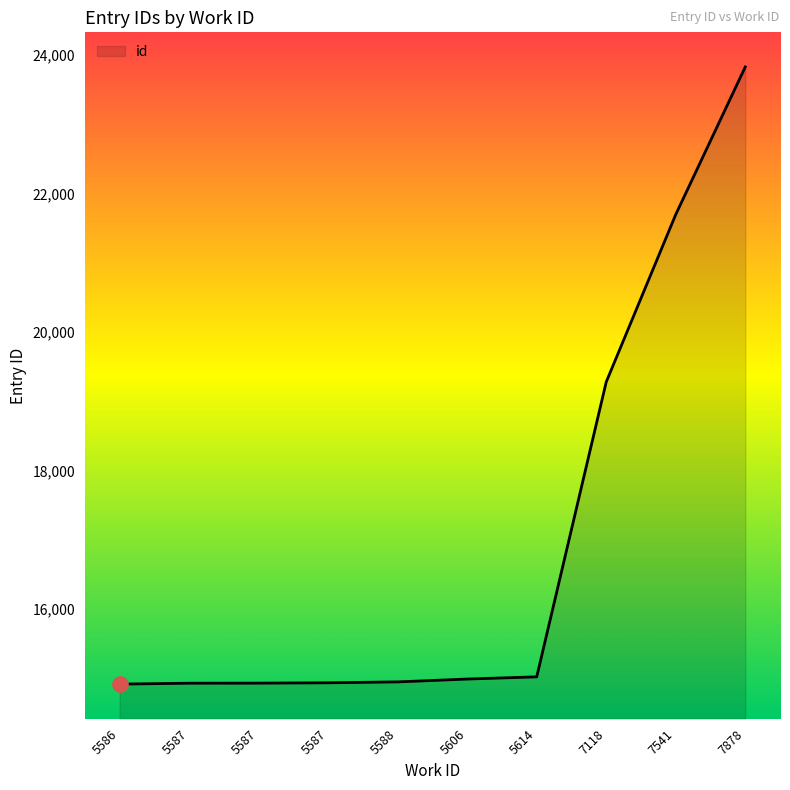

Approximately how many times larger is the value at 5588 compared to 5587?

1.0